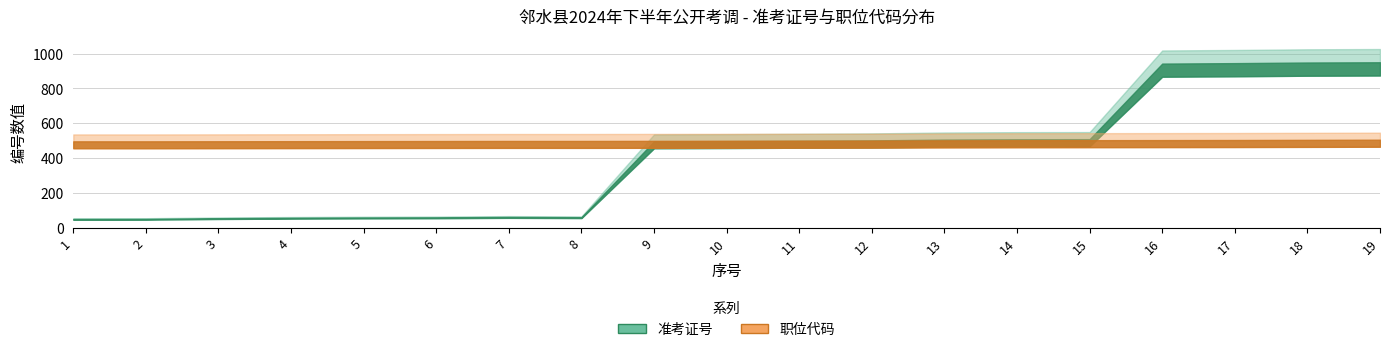

Which series has the largest total across all categories?

职位代码